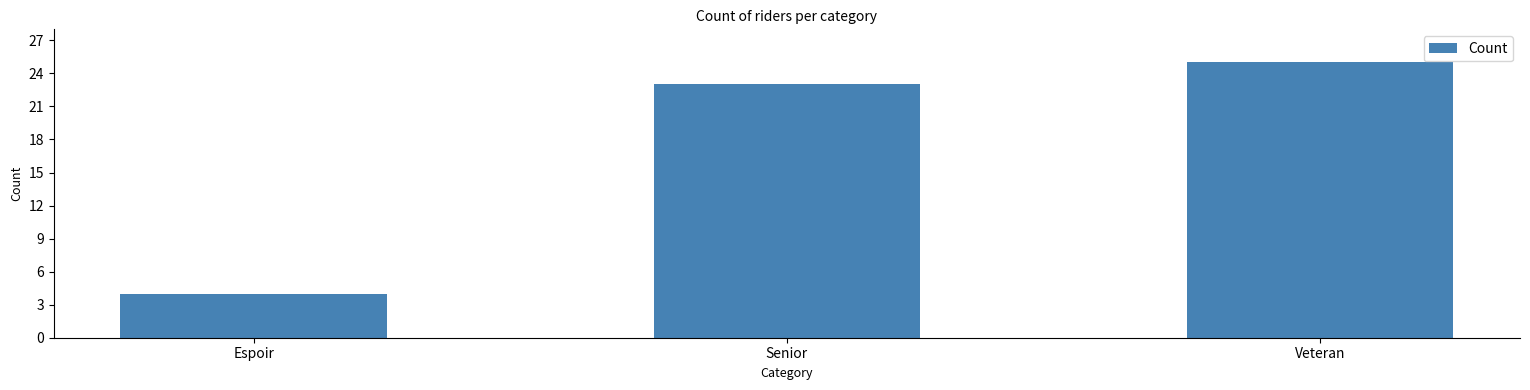

The chart shows a value of 4 at Espoir. True or false?

True